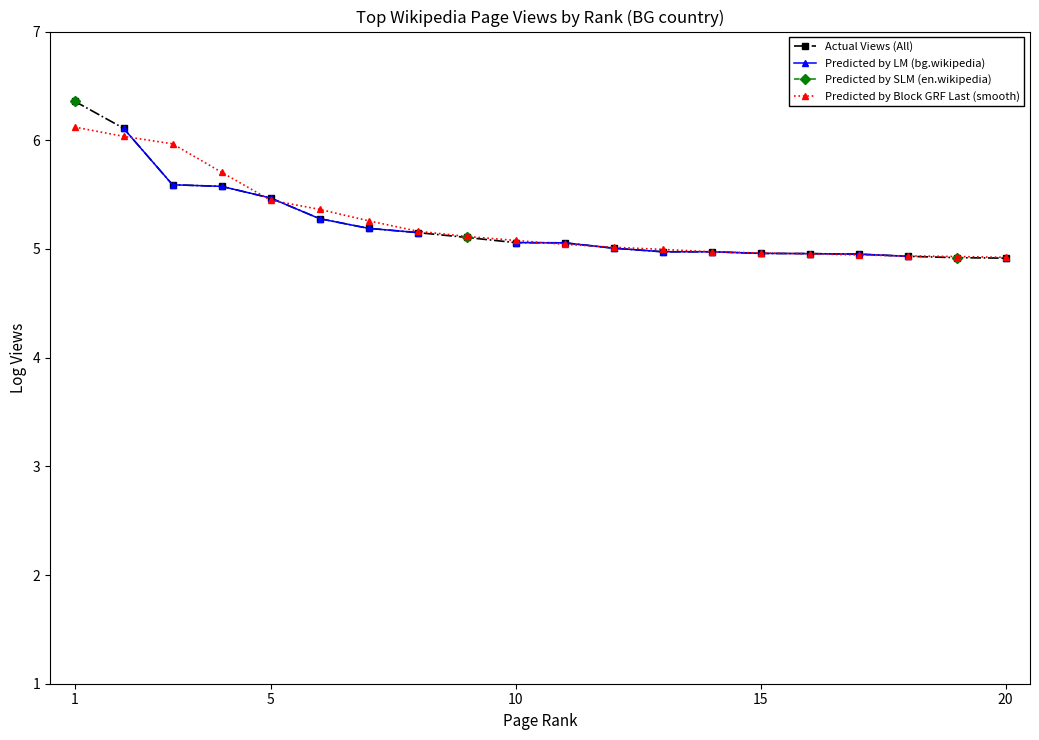

The Predicted by Block GRF Last (smooth) series shows 1.9 at 5. True or false?

False